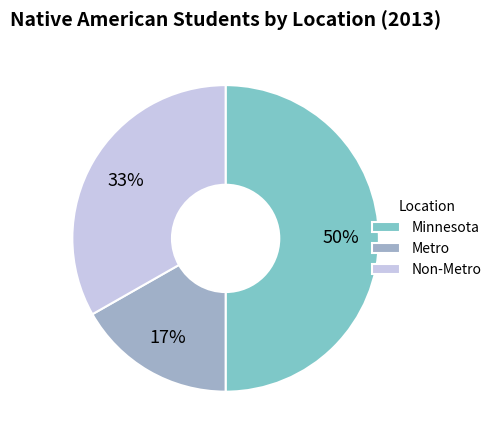

To the nearest percent, what is the average slice percentage?

33%